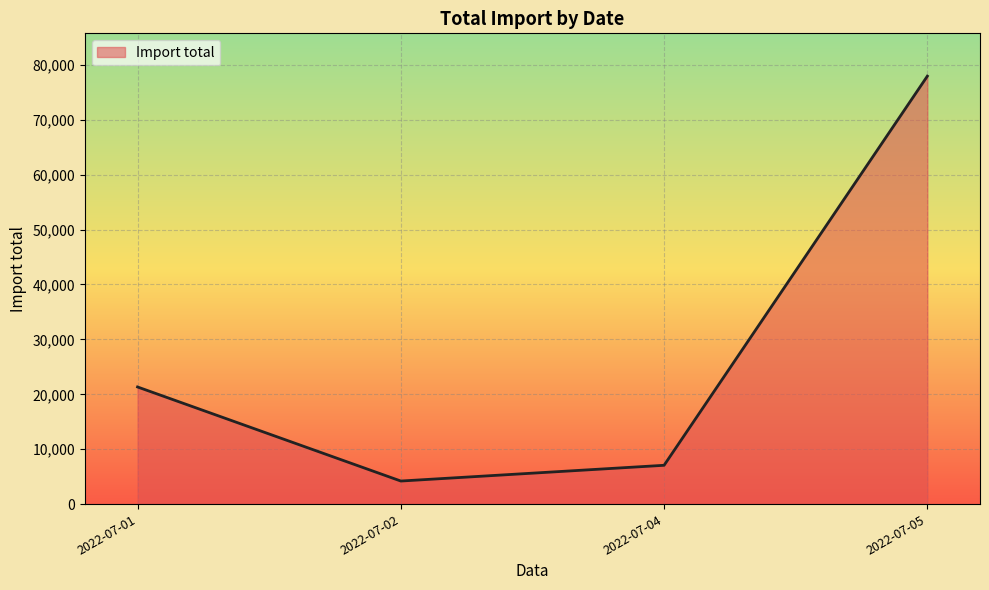

How many values exceed 21334?

2